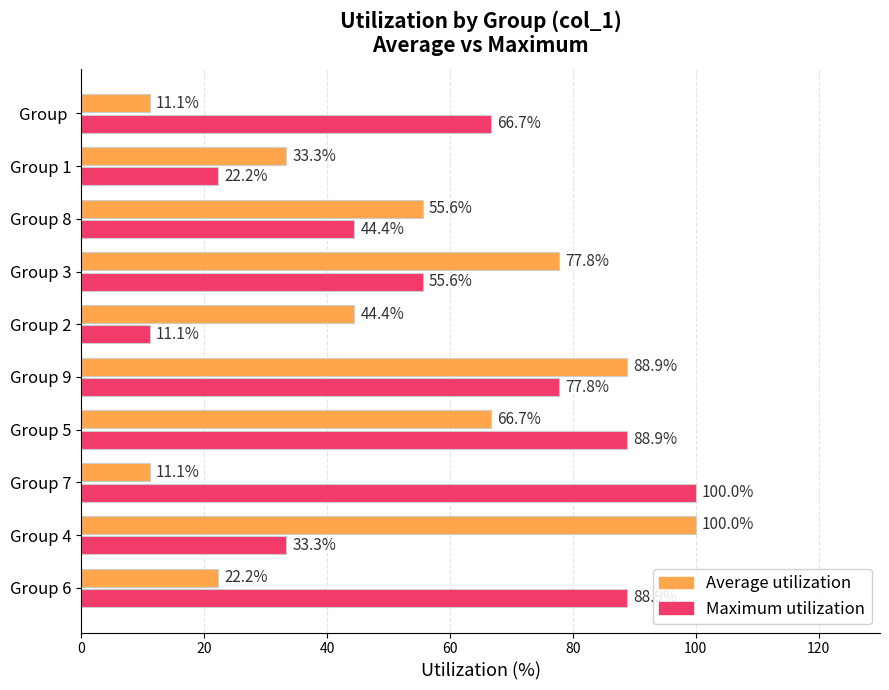

How many data points in Maximum utilization are above 66?

5